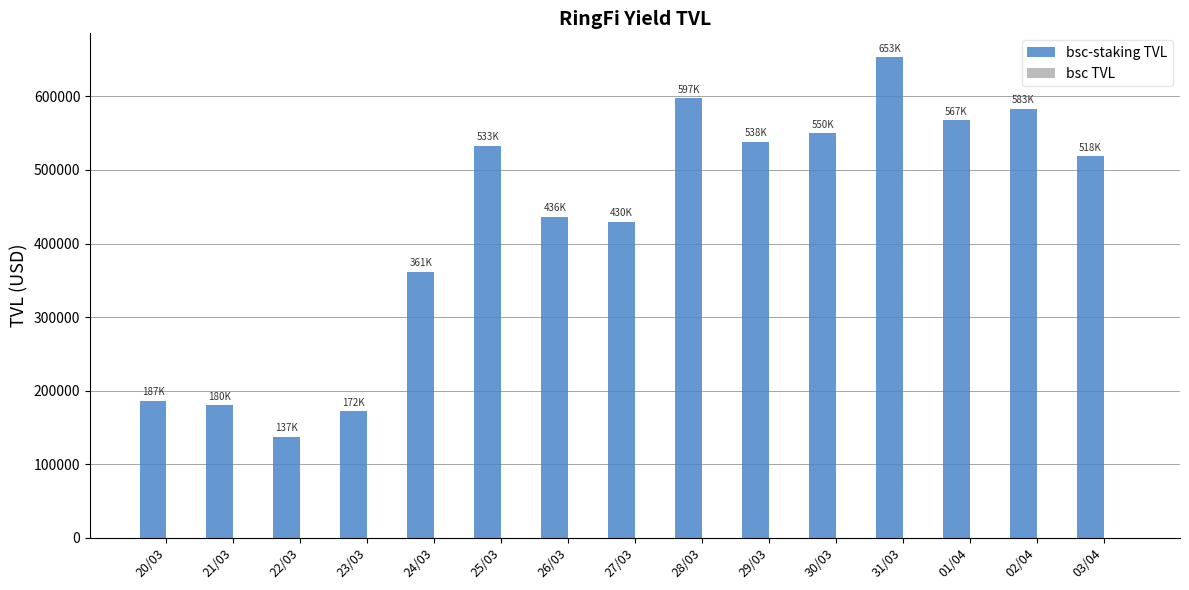

What is the label of the 6th bar from the left?

25/03